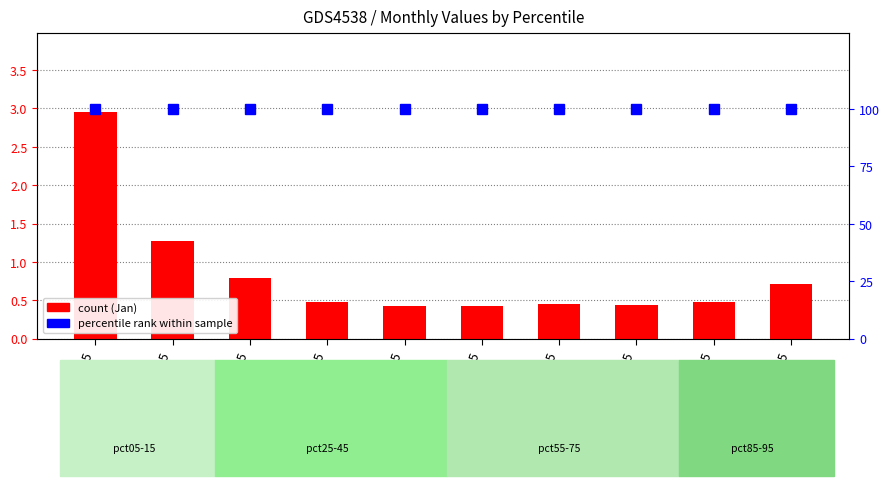

Rank the categories by Jan (count) value from lowest to highest.

pct55, pct45, pct75, pct65, pct85, pct35, pct95, pct25, pct15, pct05